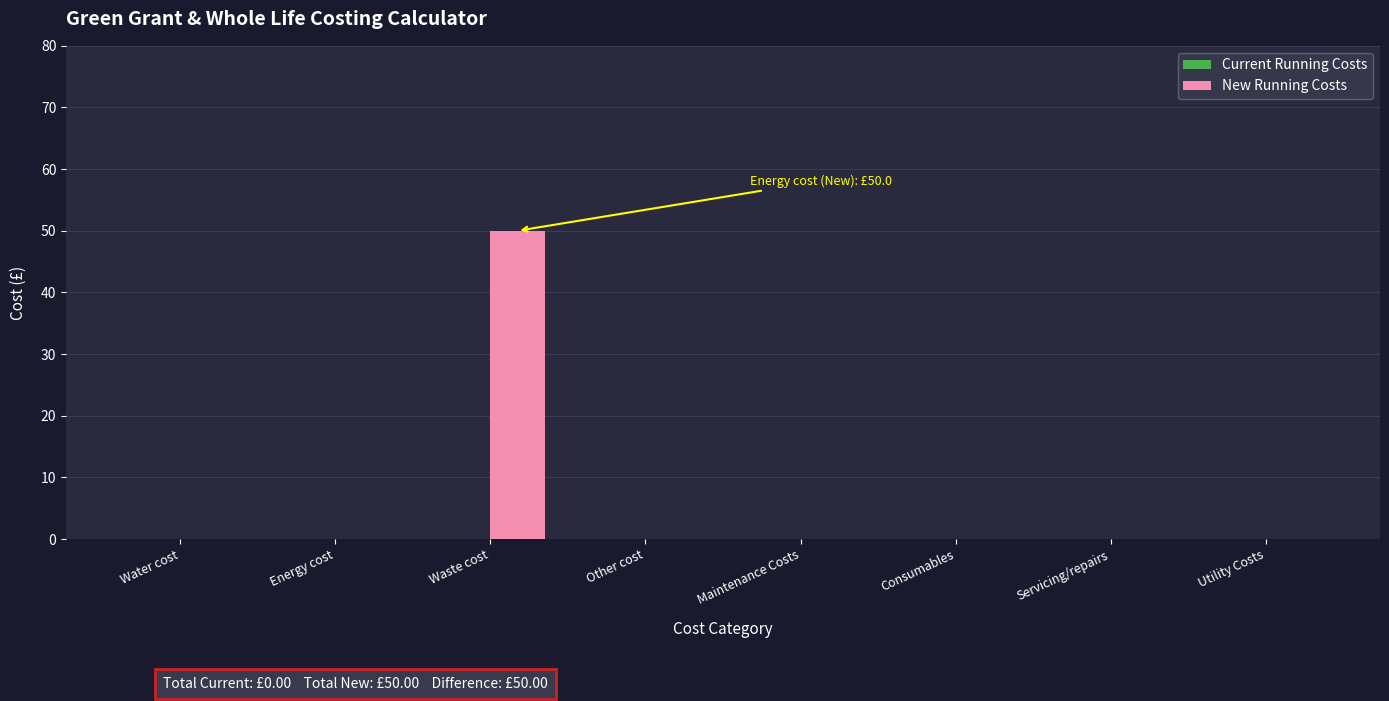

True or false: the data shows 0 at Other cost.

True